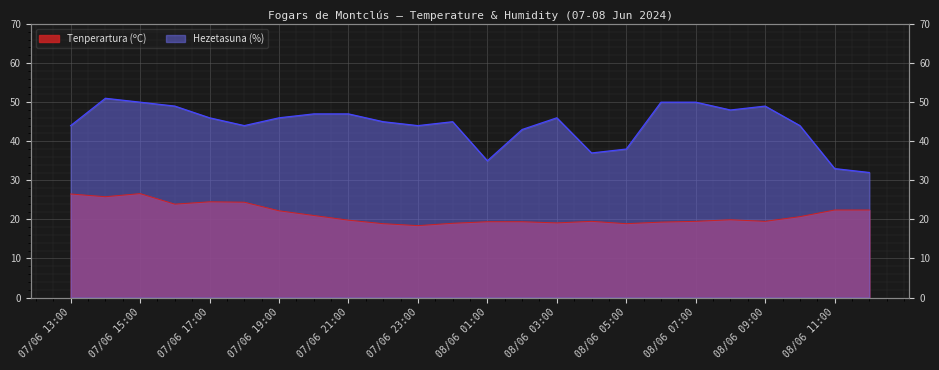

The value of Hezetasuna (%) at 07/06 16:00 is 78.5. True or false?

False